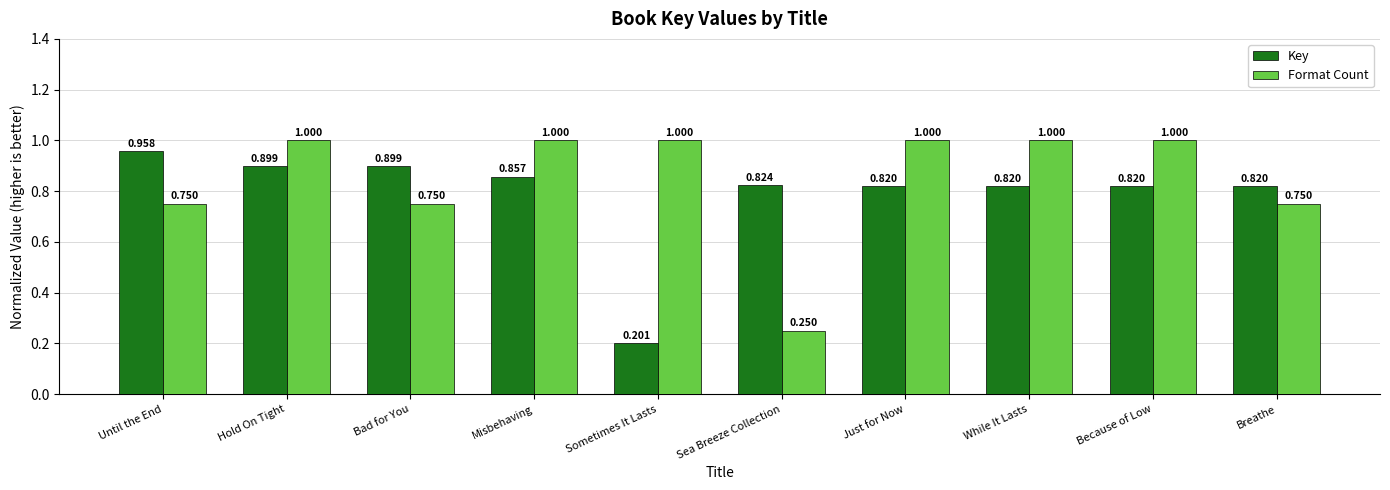

Between Bad for You and Misbehaving, which series saw the biggest shift?

Format Count